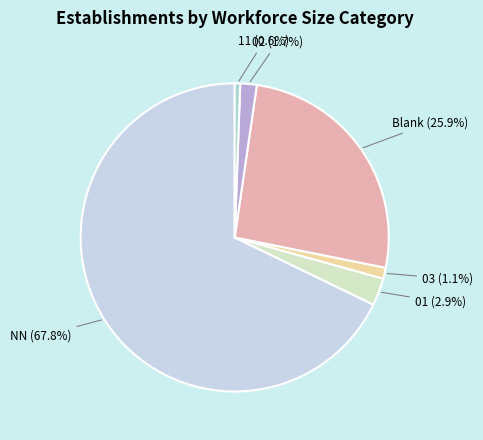

Which slice is the largest?

NN